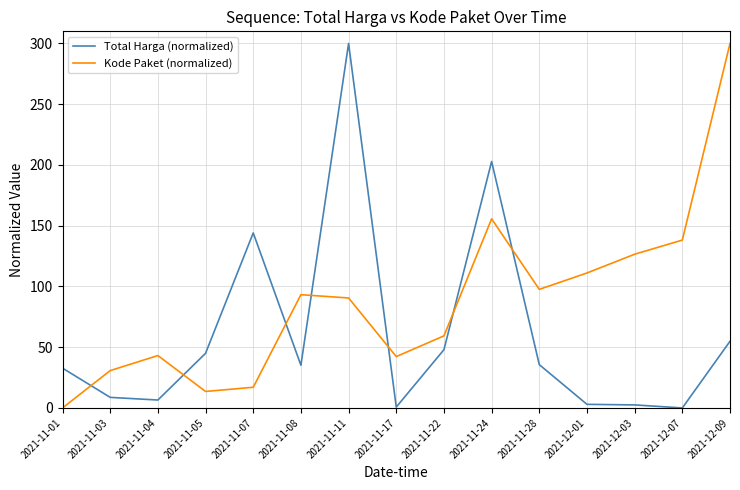

At which label does Kode Paket (normalized) reach its peak?

2021-12-09